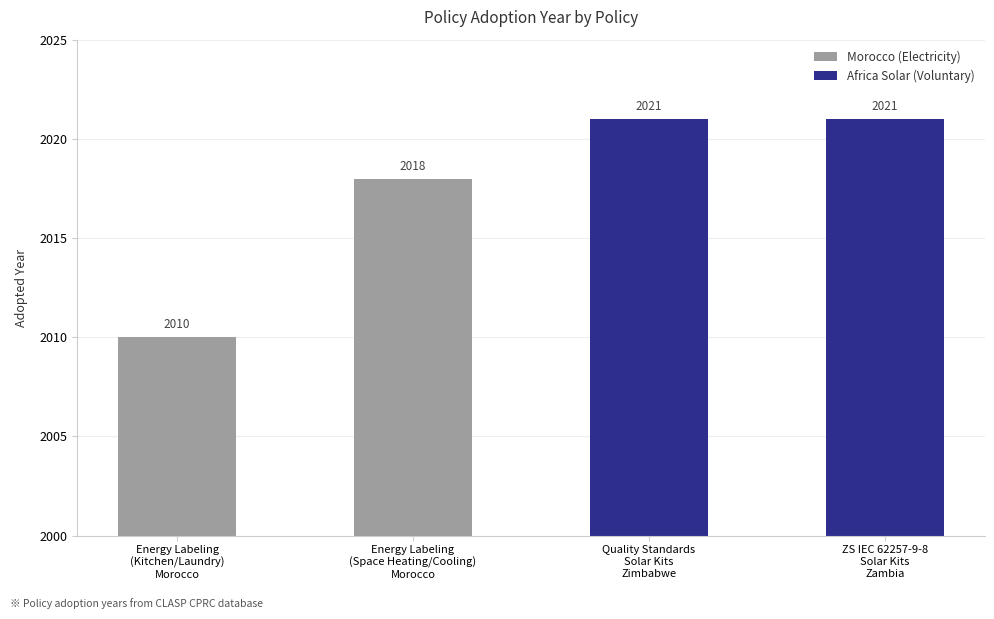

How many series are shown in this chart?

1